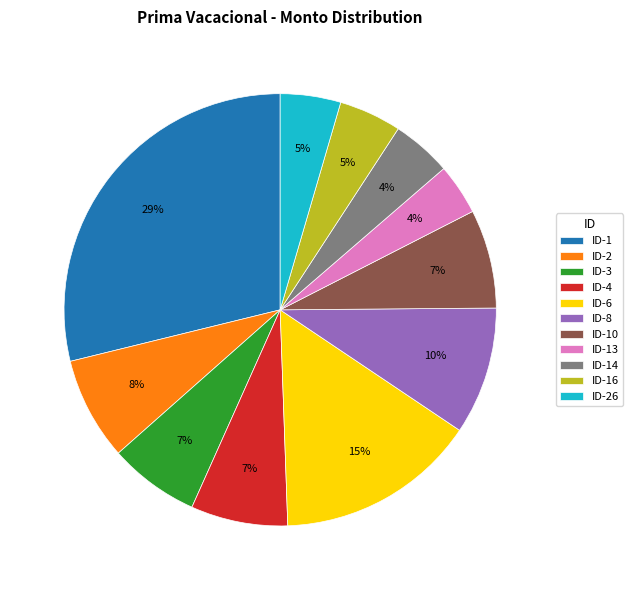

To the nearest percent, what is the combined percentage of ID-3 and ID-10?

14%